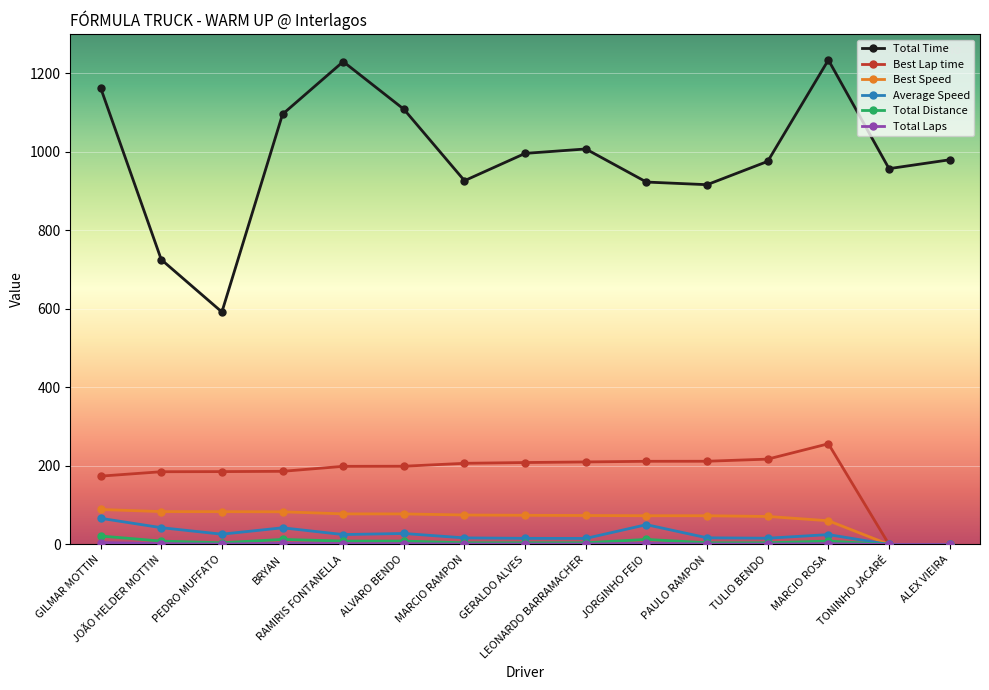

What position from the right is GILMAR MOTTIN?

15